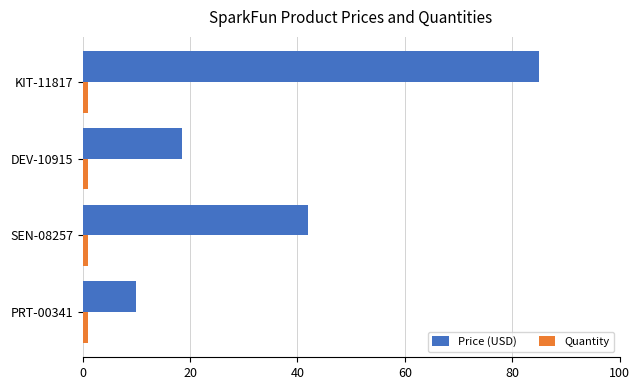

At which category is the sum across all series the highest?

KIT-11817